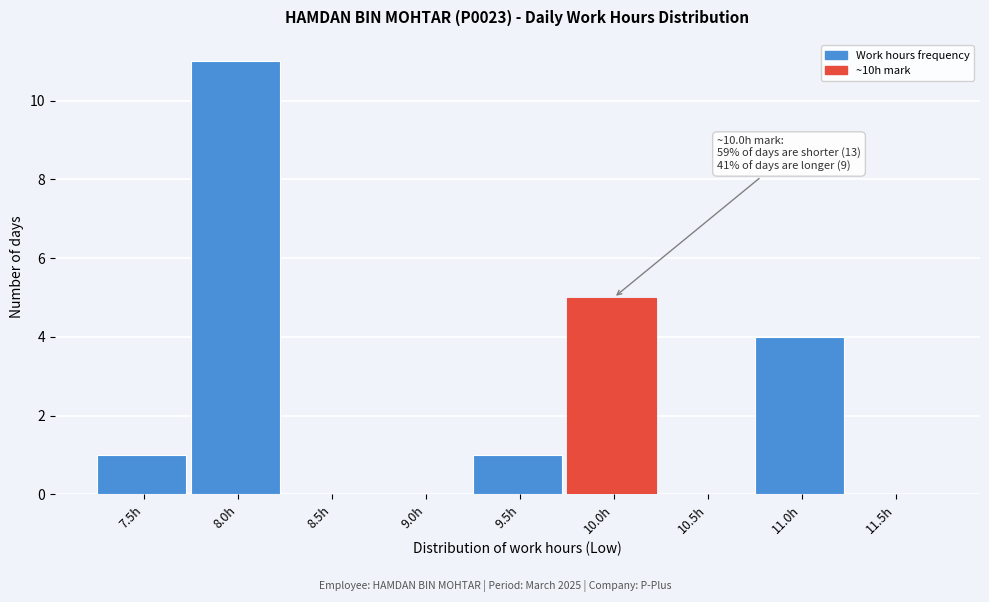

Reading left to right, extract all data points from this chart.

7.5h=1	8.0h=11	8.5h=0	9.0h=0	9.5h=1	10.0h=5	10.5h=0	11.0h=4	11.5h=0